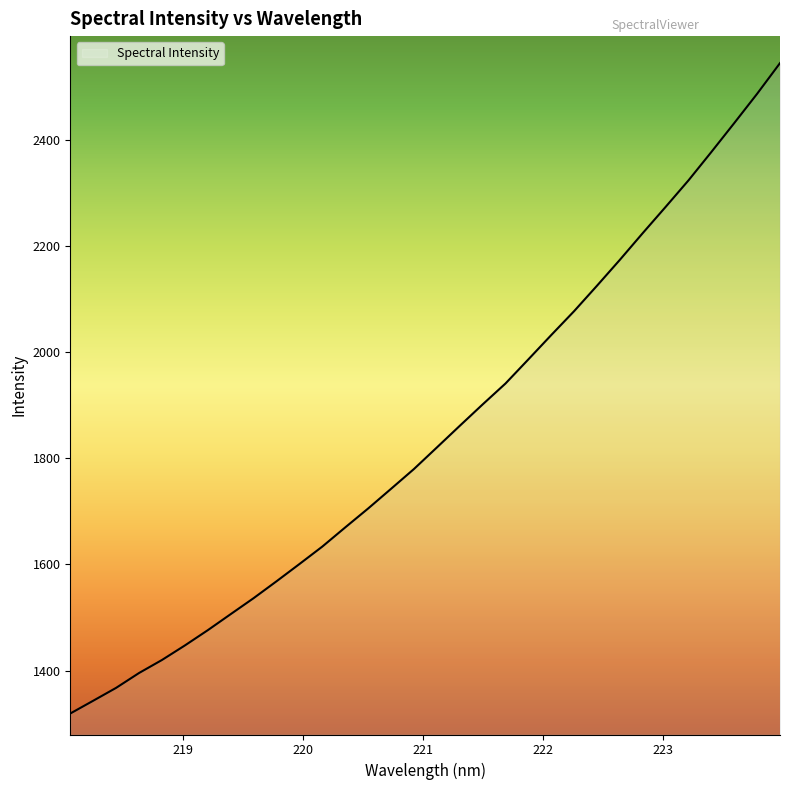

What is the greatest value displayed?

2545.0